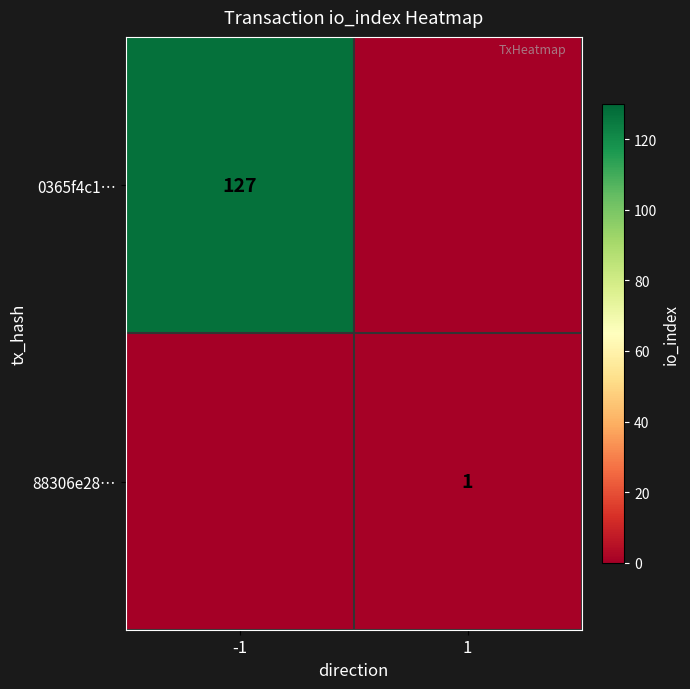

True or false: 0365f4c1… has a value of 207 at -1.

False